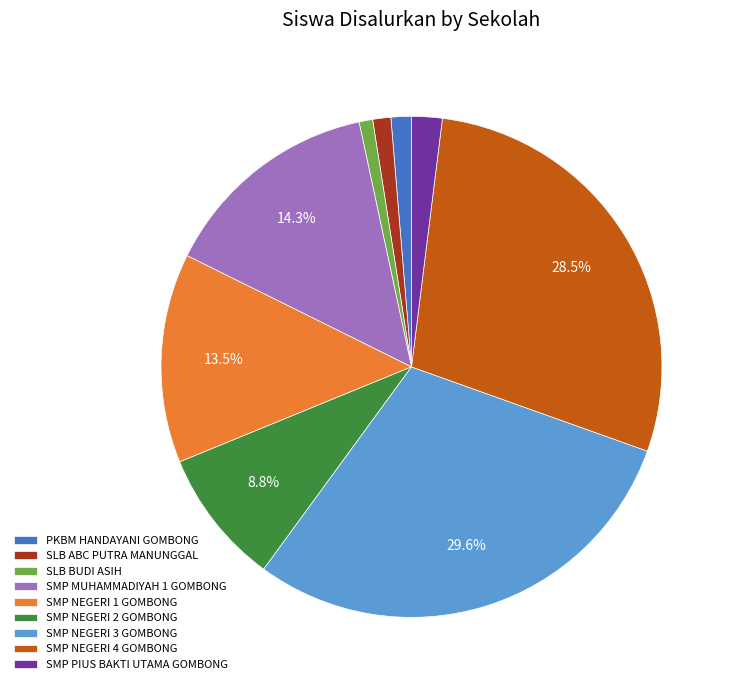

What percentage is the SMP NEGERI 3 GOMBONG slice, to the nearest percent?

30%